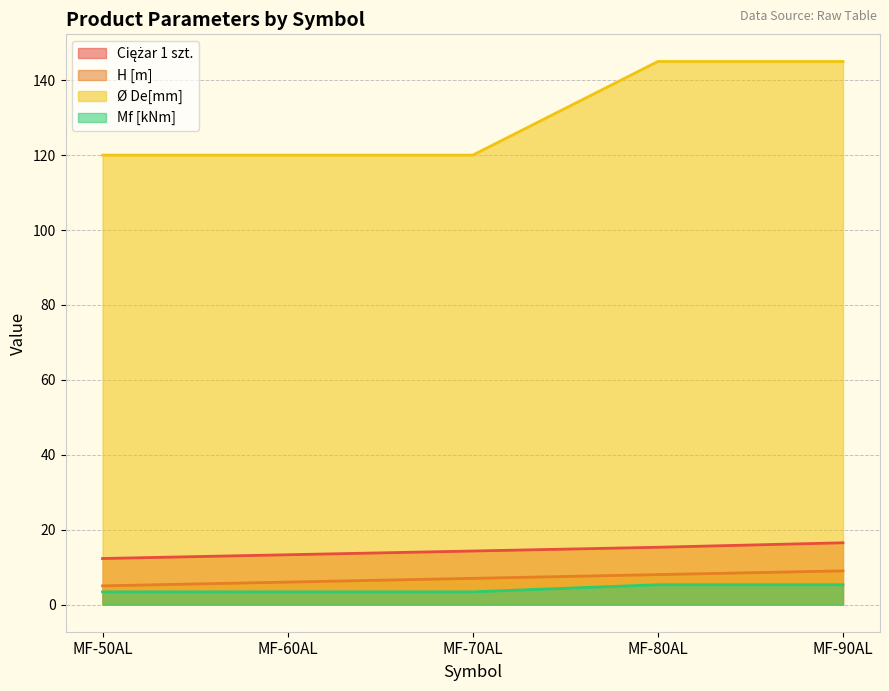

What position from the left is MF-80AL?

4